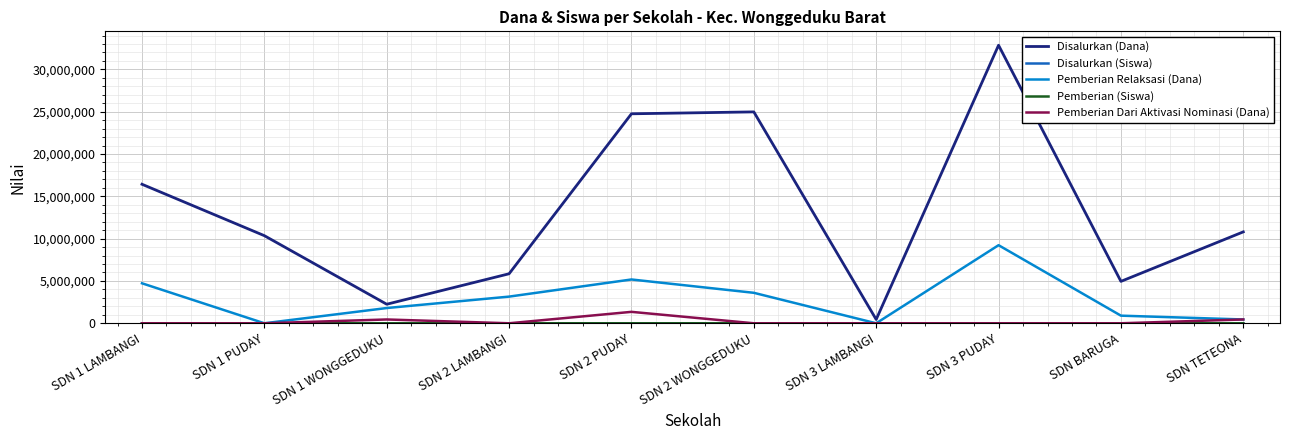

Count the number of data series in this chart.

5